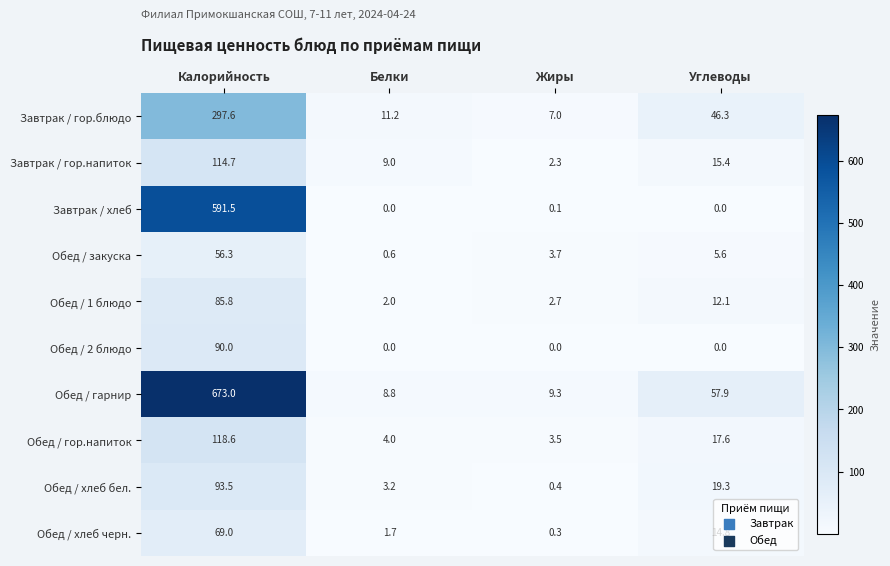

What is the total value across all series at Белки?

40.5